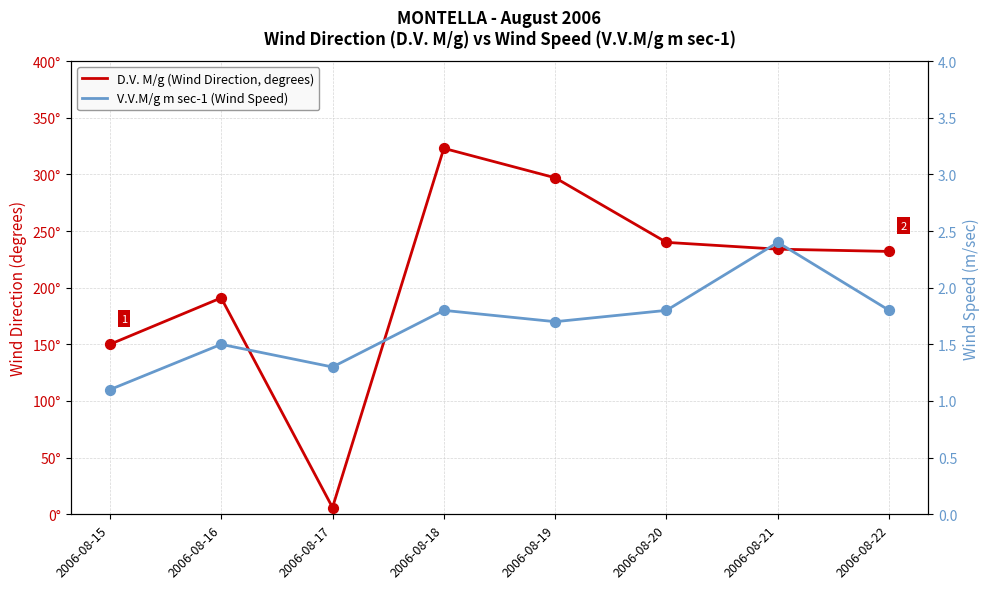

Which series reaches the minimum Y coordinate?

V.V.M/g m sec-1 (Wind Speed)